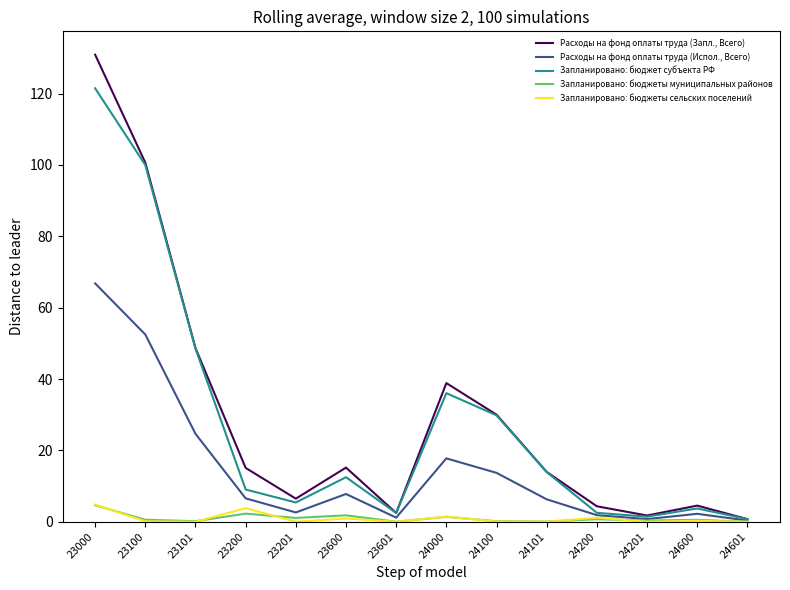

Is it true that Запланировано: бюджеты сельских поселений equals 0.9 at 23600?

True